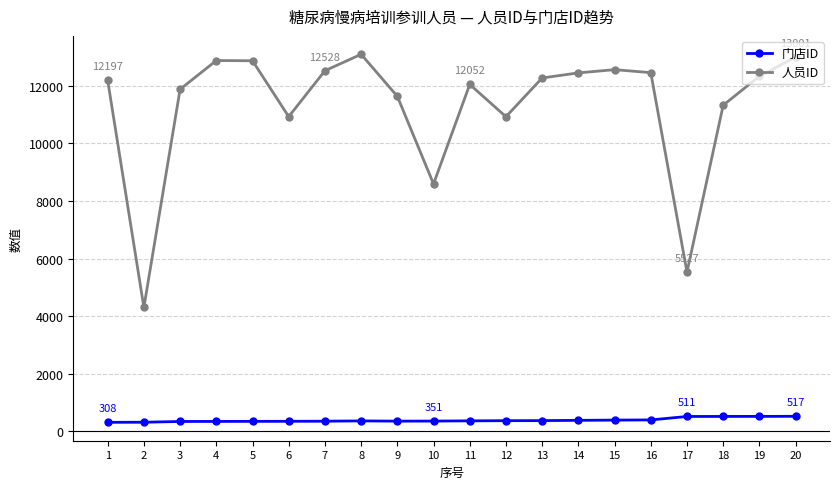

At how many categories does at least one series exceed 994?

20